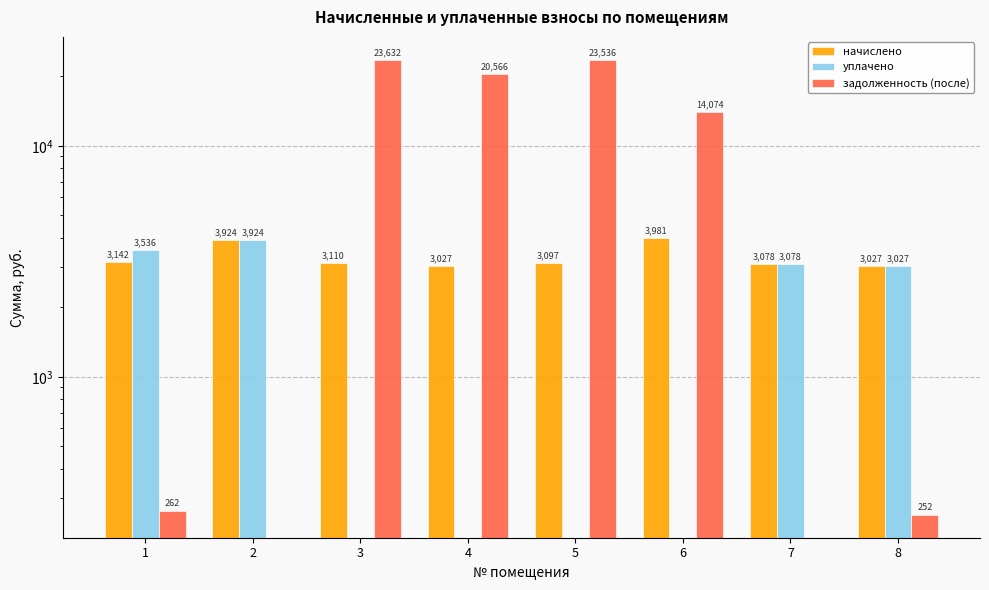

Reading left to right, transcribe all the data shown in this chart.

начислено: 3141.8	3924.1	3110.0	3027.4	3097.3	3981.4	3078.2	3027.4
уплачено: 3536.5	3924.1	0.0	0.0	0.0	0.0	3078.2	3027.4
задолженность (после): 261.8	0.0	23632.2	20565.9	23535.6	14074.4	0.0	252.3